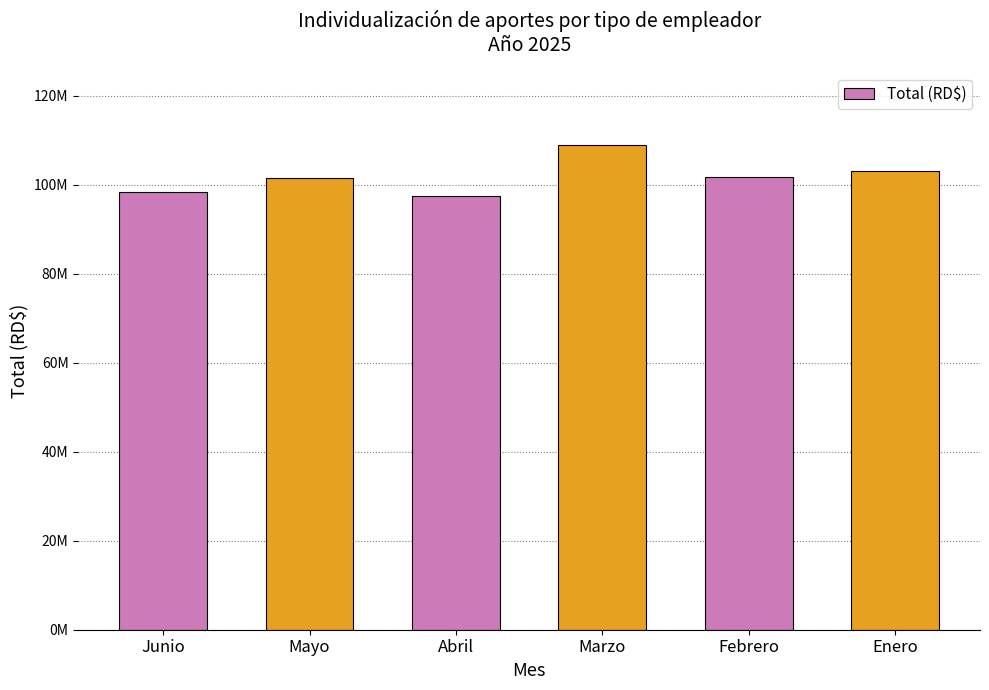

What is the value of the 3rd bar from the left?

97433423.8